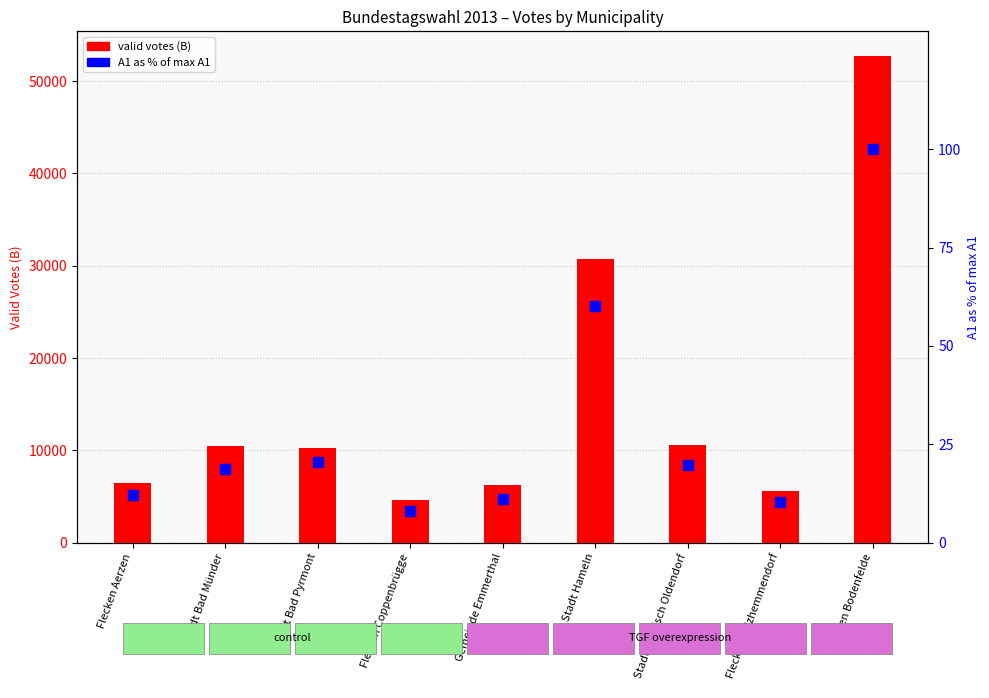

Which has a higher value, Gemeinde Emmerthal or Stadt Hameln?

Stadt Hameln